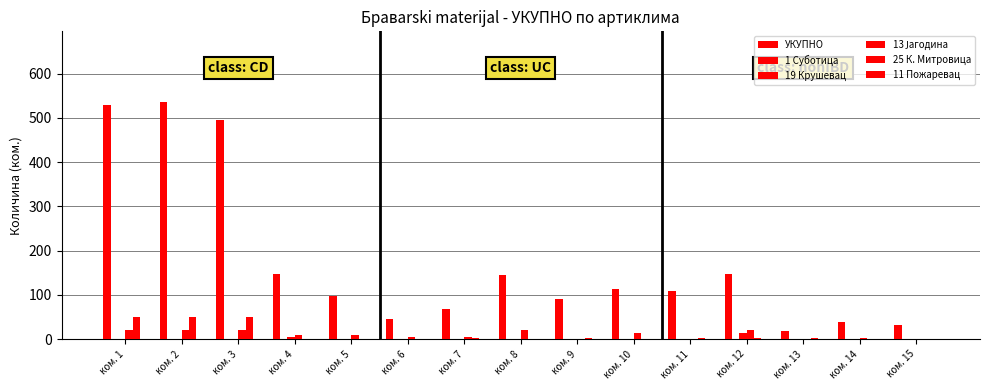

True or false: 13 Јагодина has a value of 10 at ком. 5.

True